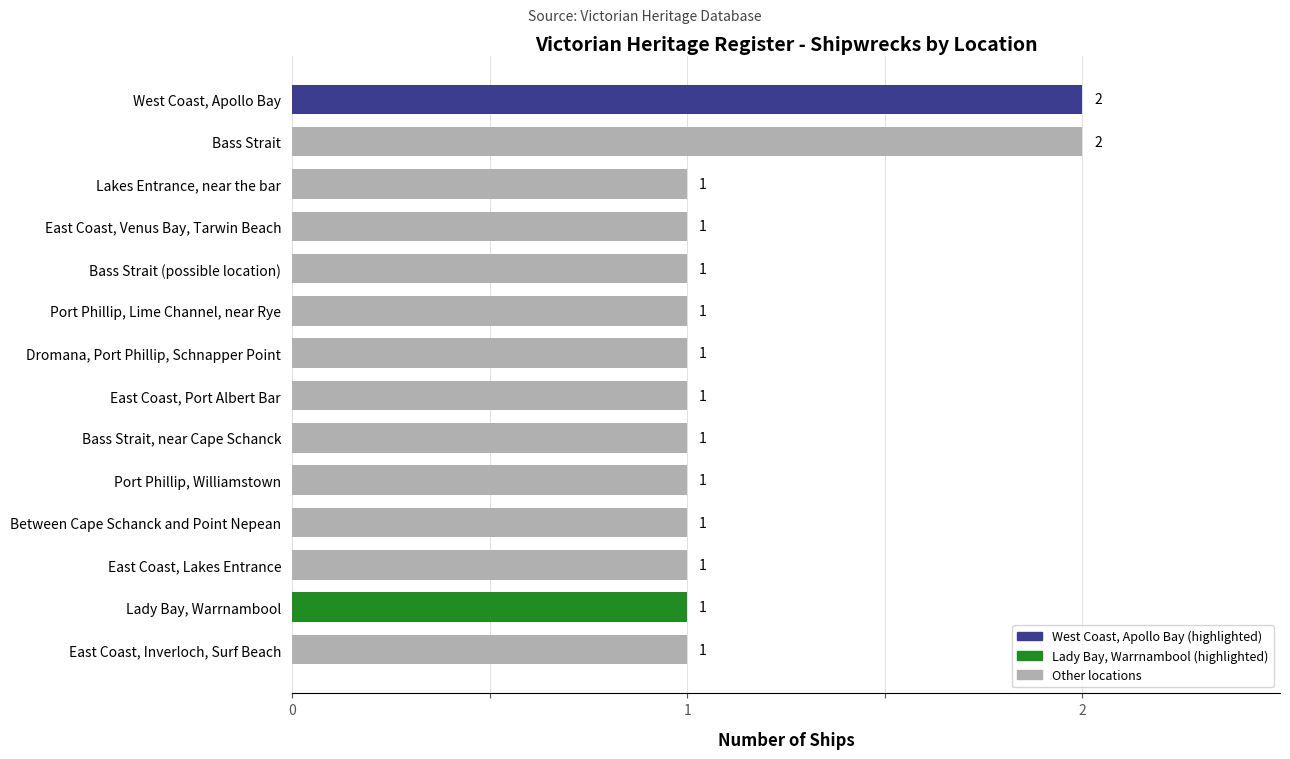

Reading bottom to top, extract all data points from this chart.

East Coast, Inverloch, Surf Beach=1	Lady Bay, Warrnambool=1	East Coast, Lakes Entrance=1	Between Cape Schanck and Point Nepean=1	Port Phillip, Williamstown=1	Bass Strait, near Cape Schanck=1	East Coast, Port Albert Bar=1	Dromana, Port Phillip, Schnapper Point=1	Port Phillip, Lime Channel, near Rye=1	Bass Strait (possible location)=1	East Coast, Venus Bay, Tarwin Beach=1	Lakes Entrance, near the bar=1	Bass Strait=2	West Coast, Apollo Bay=2